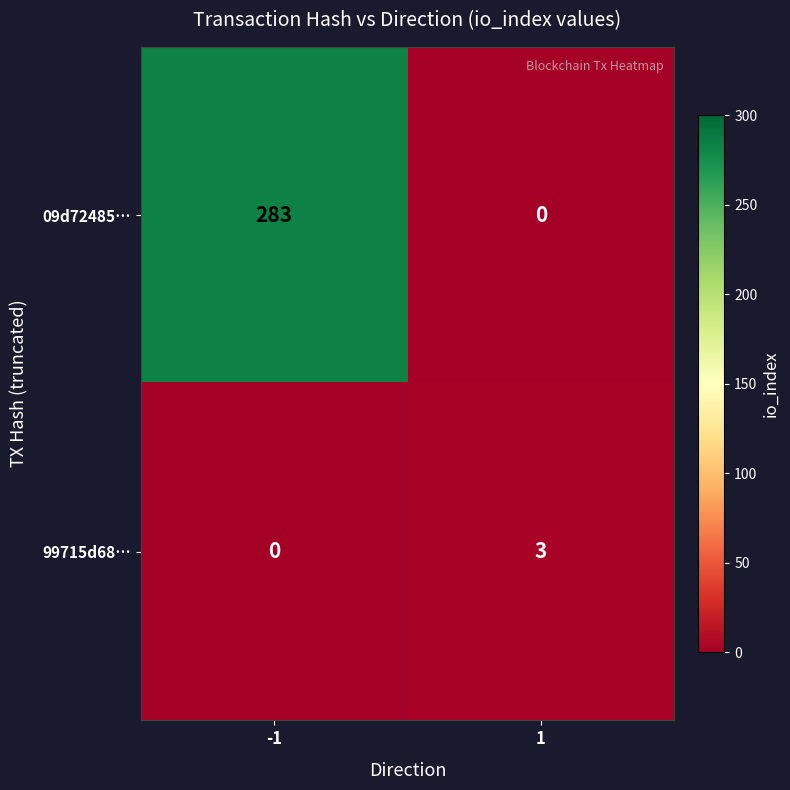

What is the difference between the 09d72485… values at -1 and 1?

283